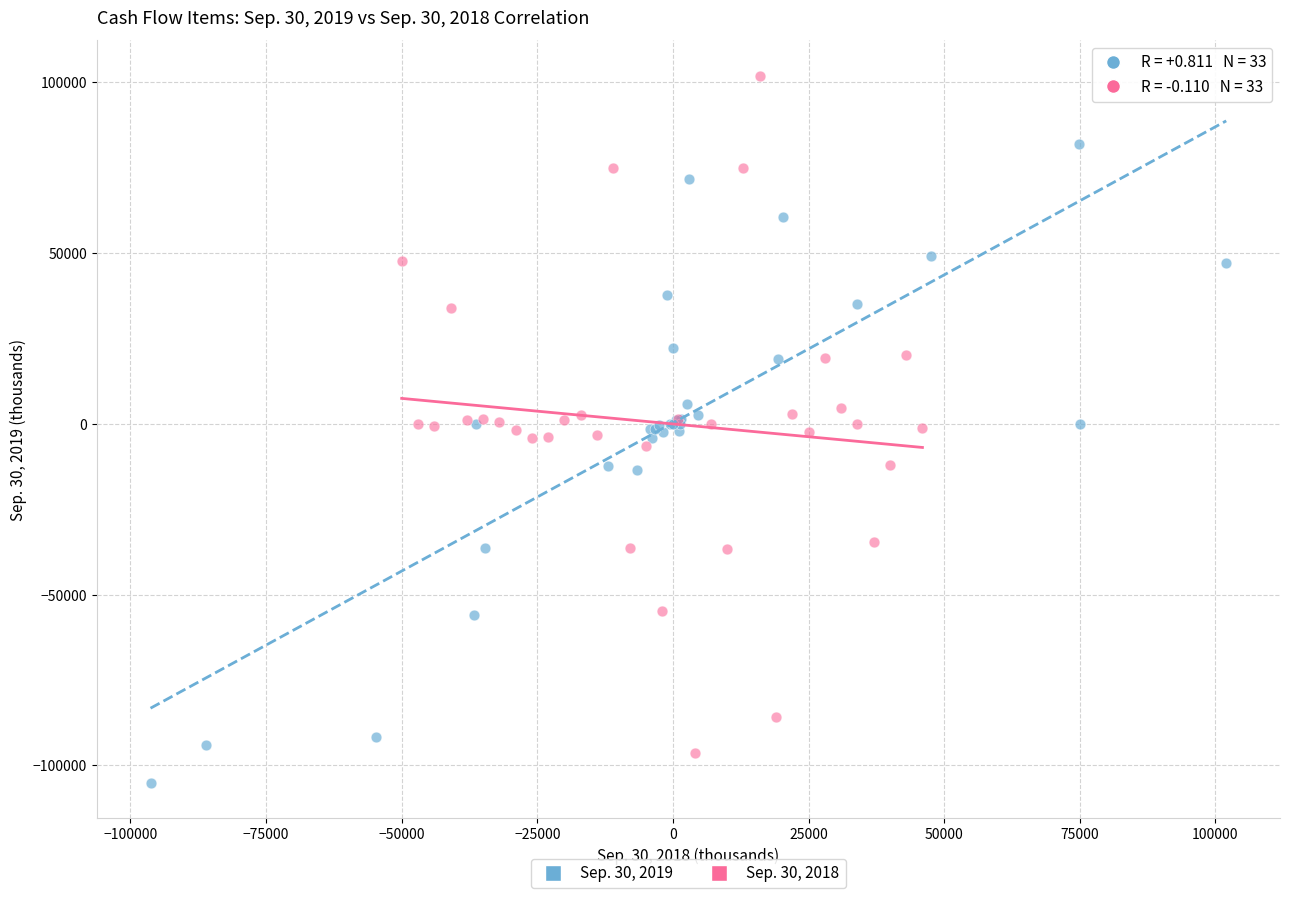

Which series reaches the maximum Y coordinate?

Sep. 30, 2018